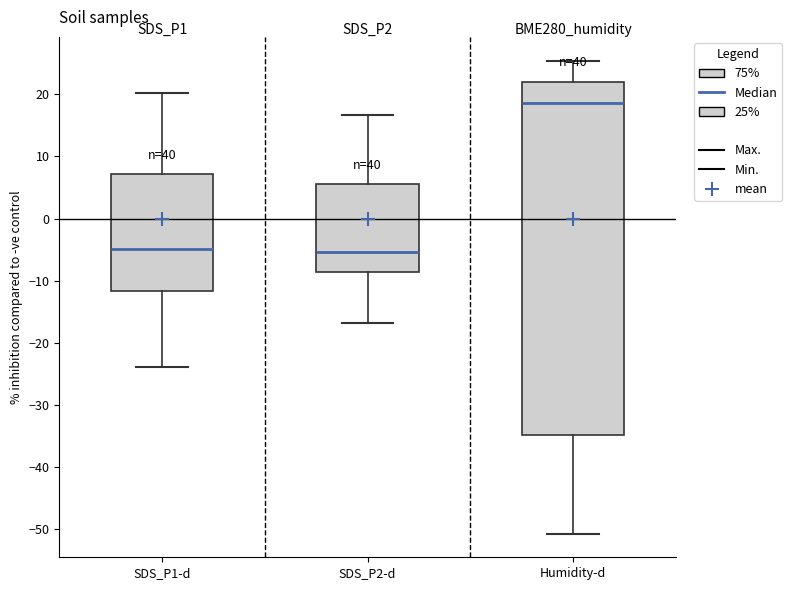

Where is the upper edge of the box for Humidity-d on the y-axis? The values are not printed on the chart, so give them approximately, as read against the axis.

22